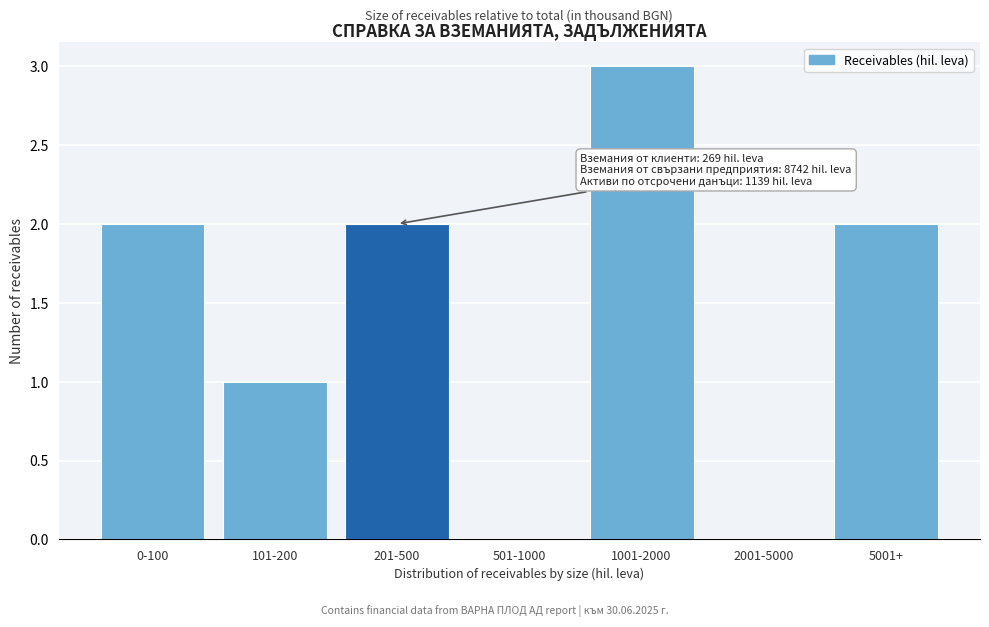

Reading right to left, what are all the values shown in this chart?

5001+=2	2001-5000=0	1001-2000=3	501-1000=0	201-500=2	101-200=1	0-100=2